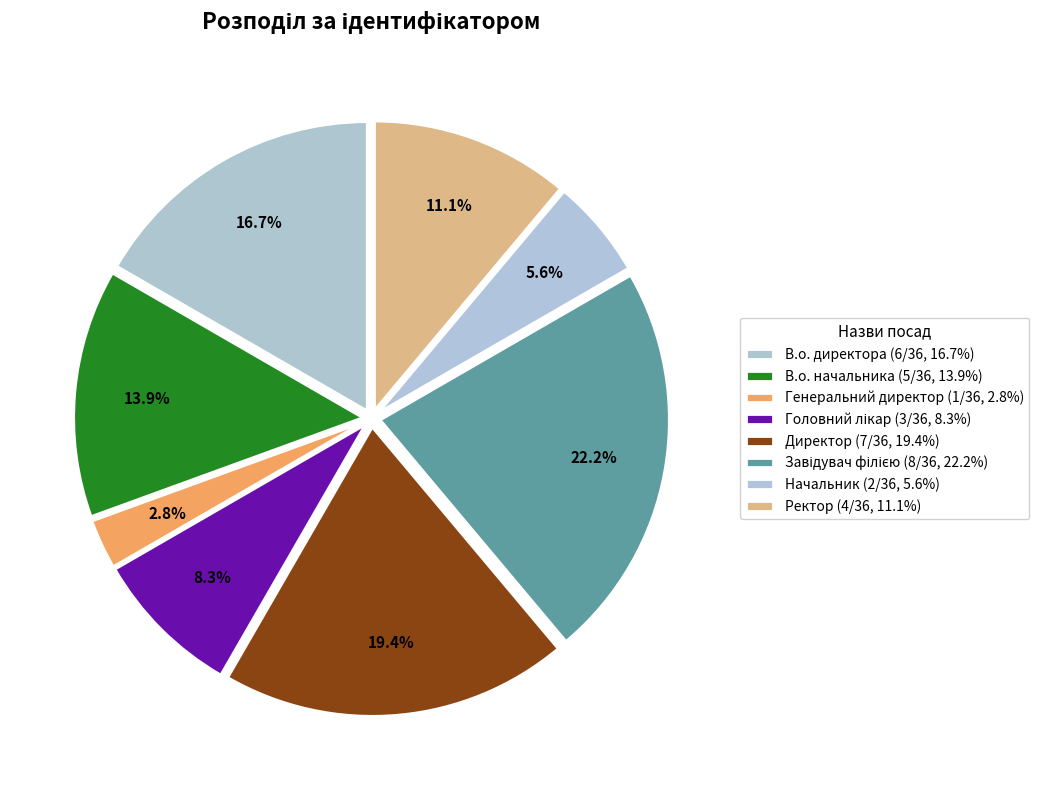

How many segments does this pie chart have?

8